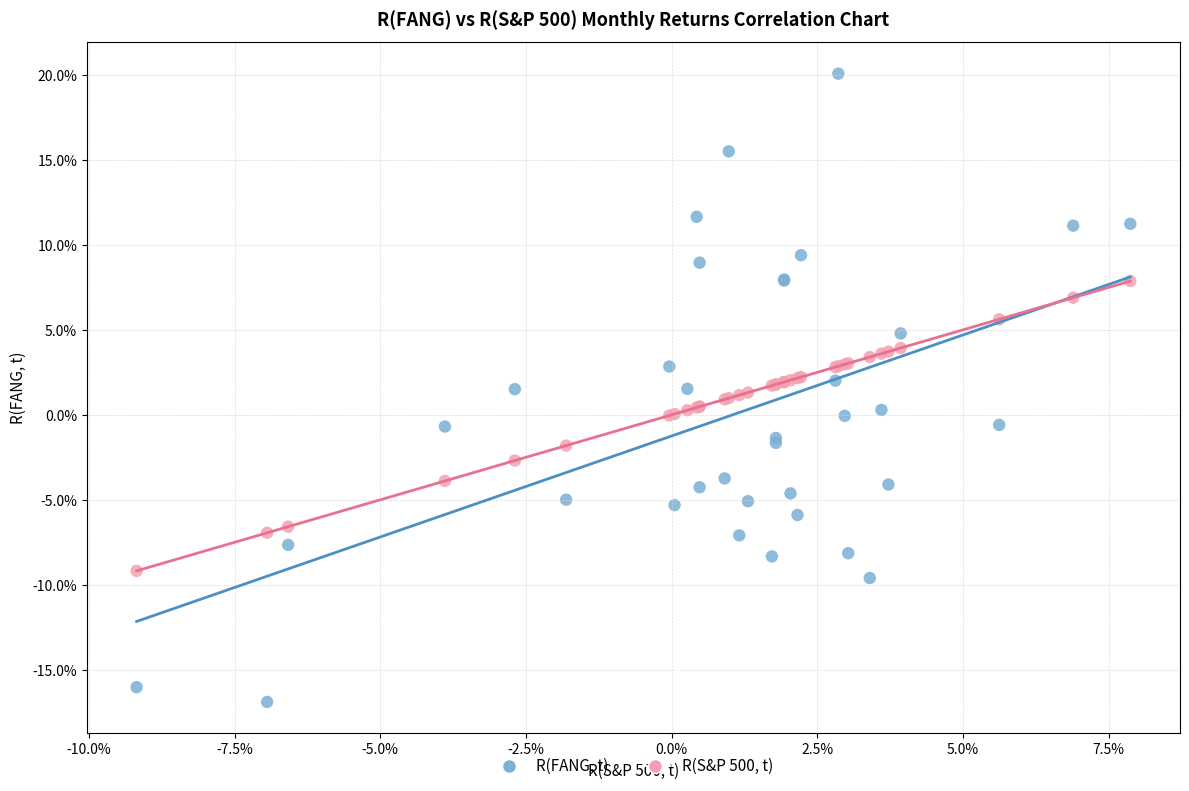

Which series reaches the maximum Y coordinate?

R(FANG, t)